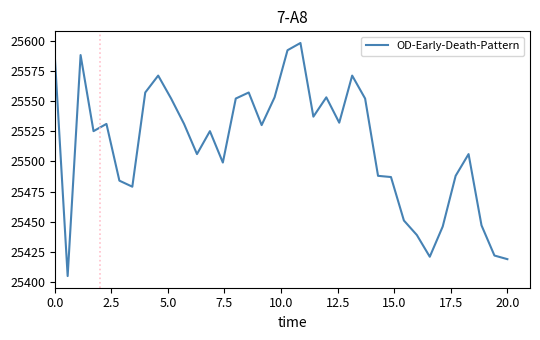

What is the greatest value displayed?

25598